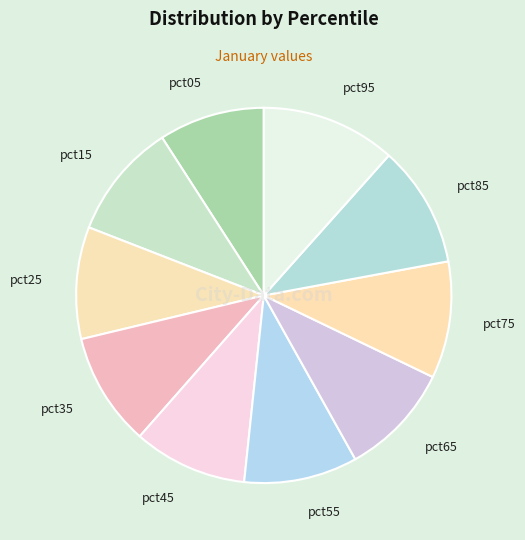

Does pct25 represent more than half of the total?

No